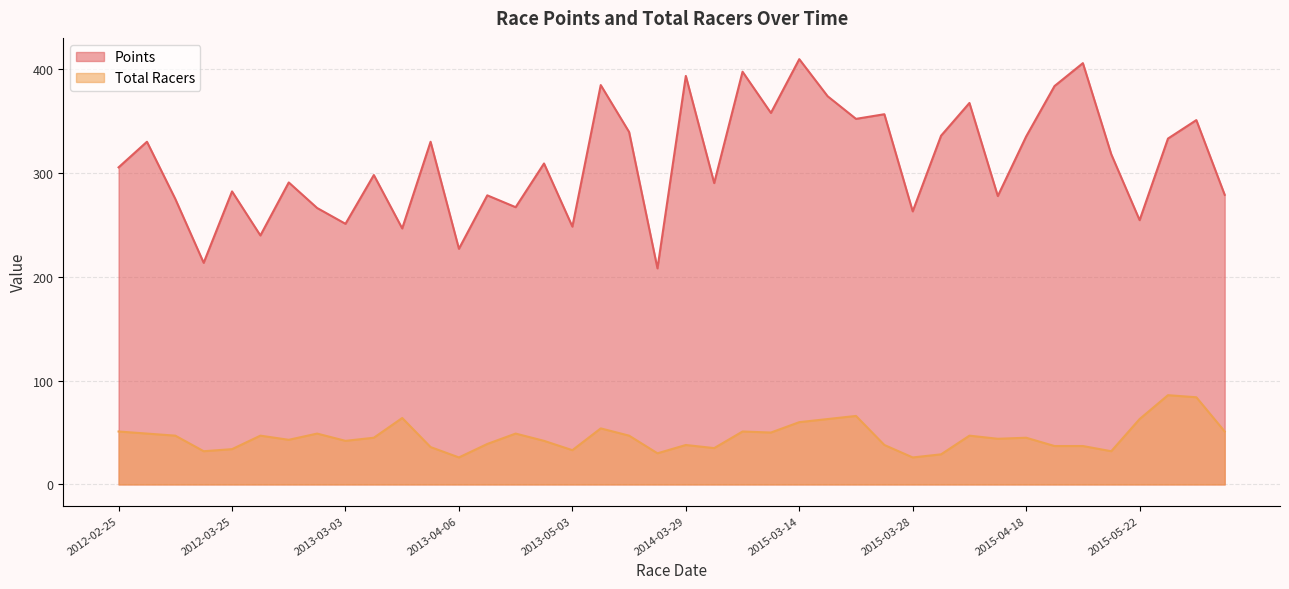

How many distinct data groups are displayed?

2